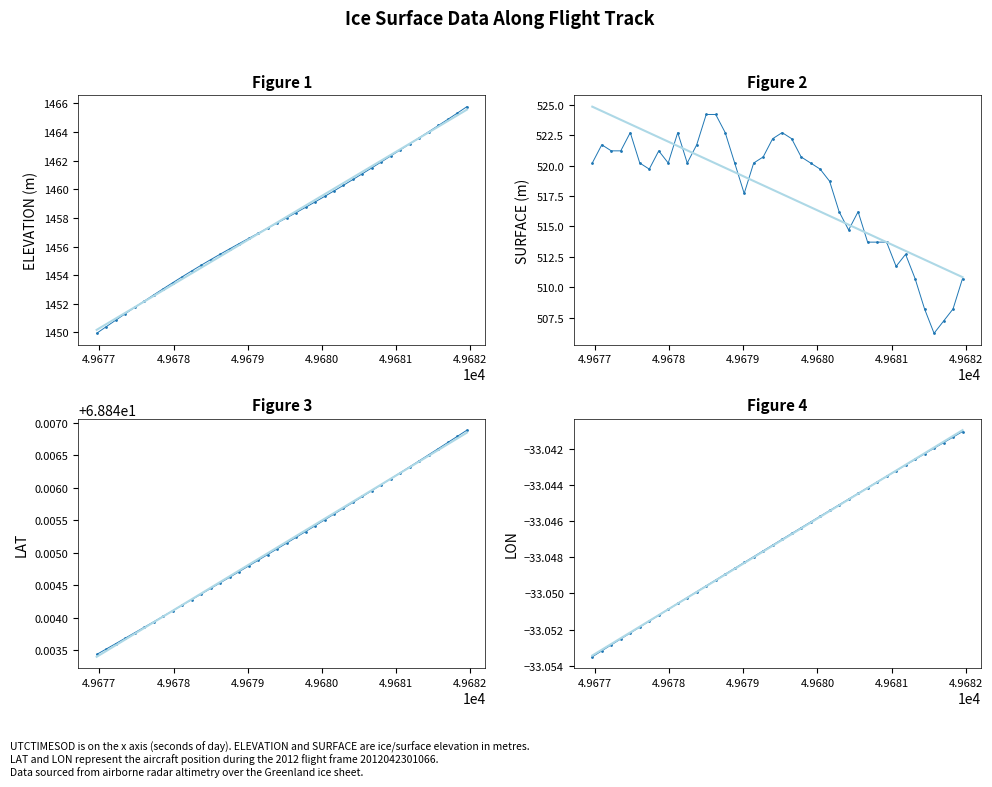

Is this an area chart (filled region under the line)?

No